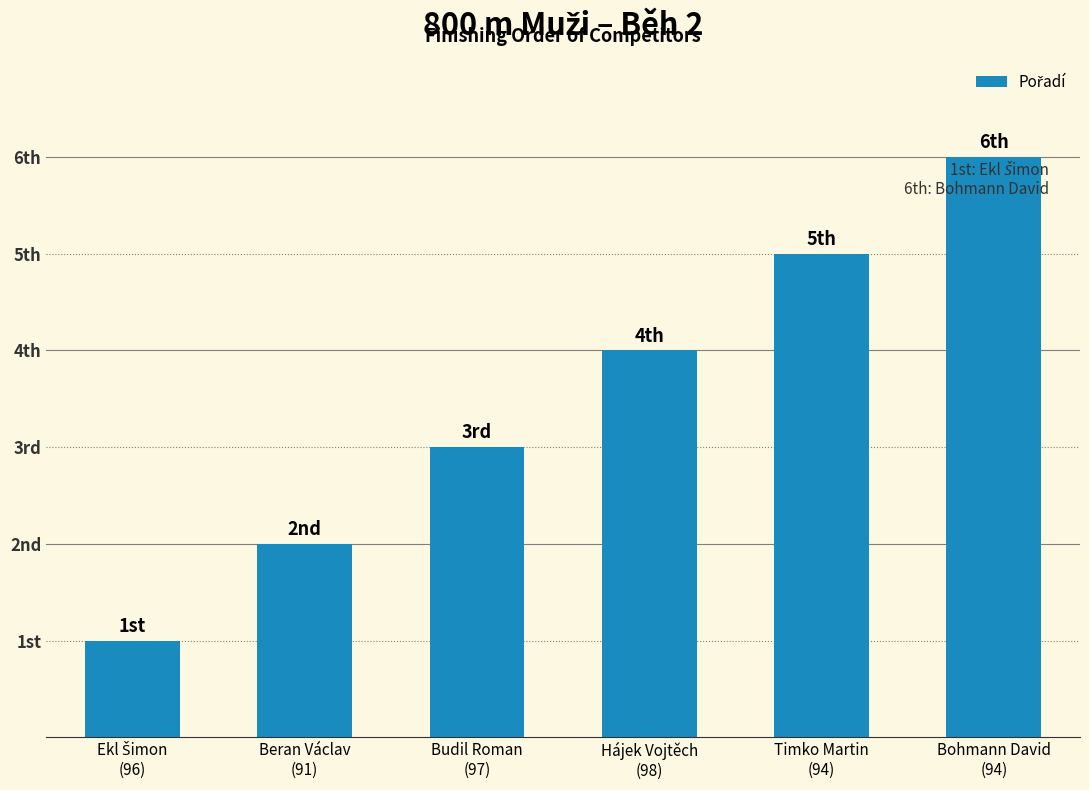

List the labels in order of value, largest first.

Bohmann David
(94), Timko Martin
(94), Hájek Vojtěch
(98), Budil Roman
(97), Beran Václav
(91), Ekl Šimon
(96)